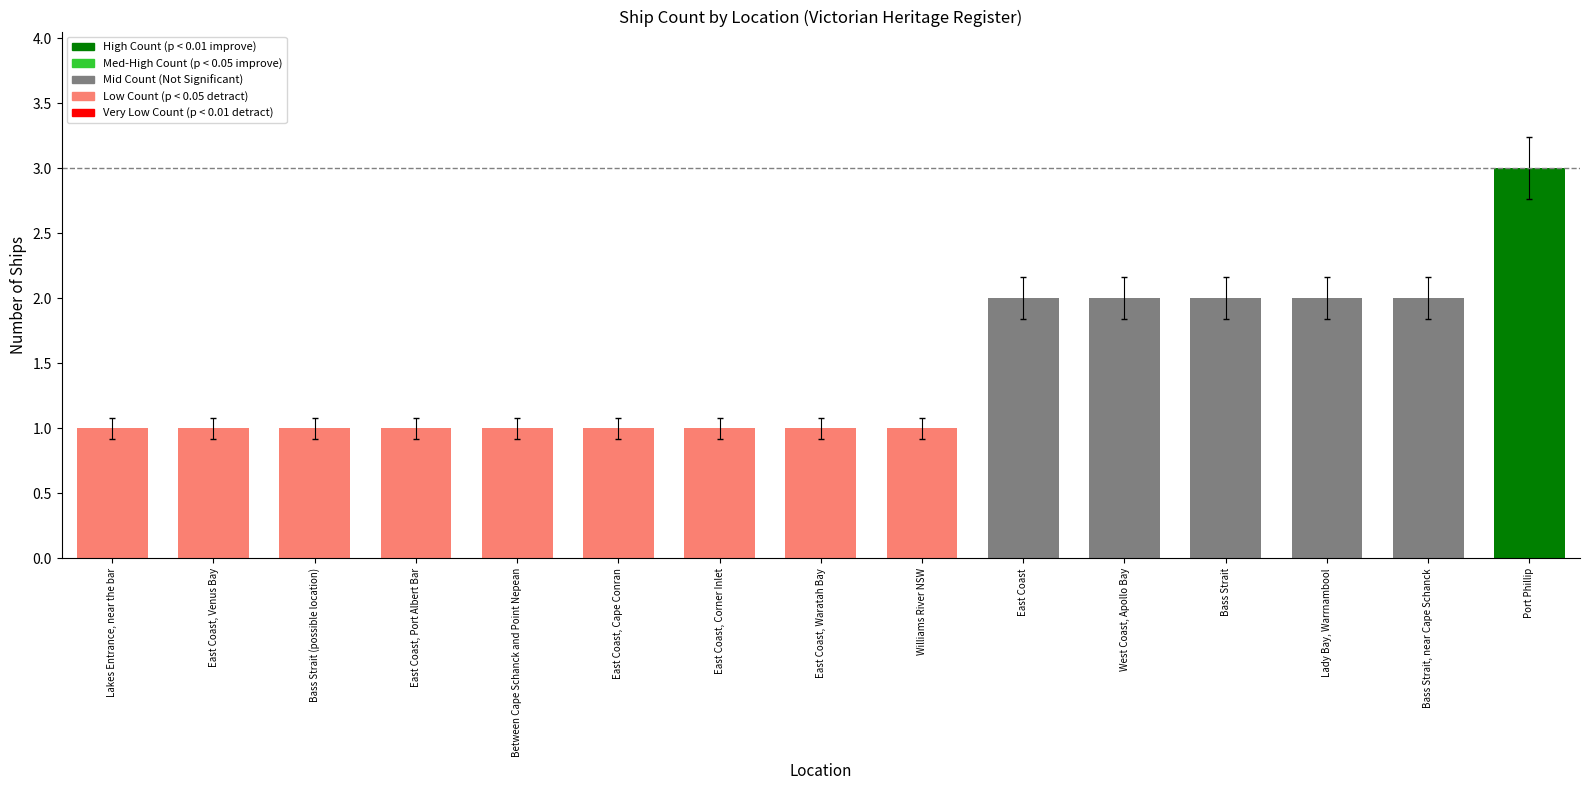

What is the label of the 3rd bar from the left?

Bass Strait (possible location)